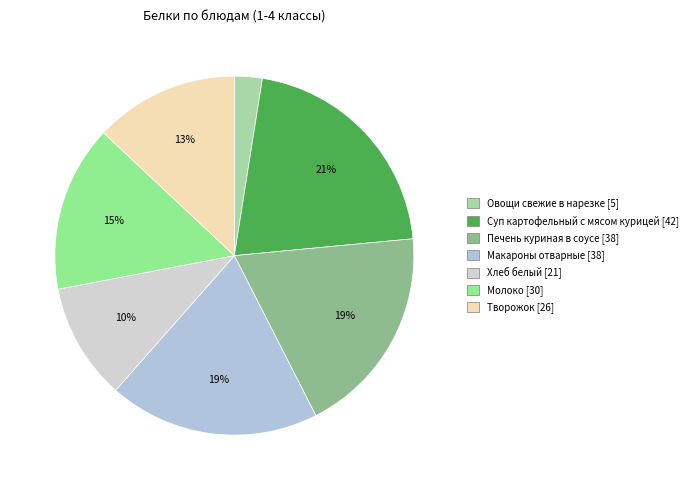

Which category has the biggest portion of the pie?

Суп картофельный с мясом курицей